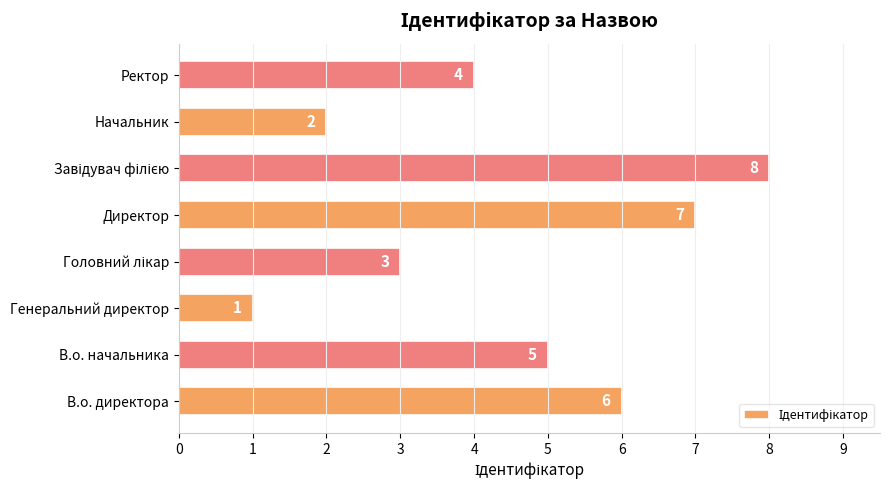

What is the greatest value displayed?

8